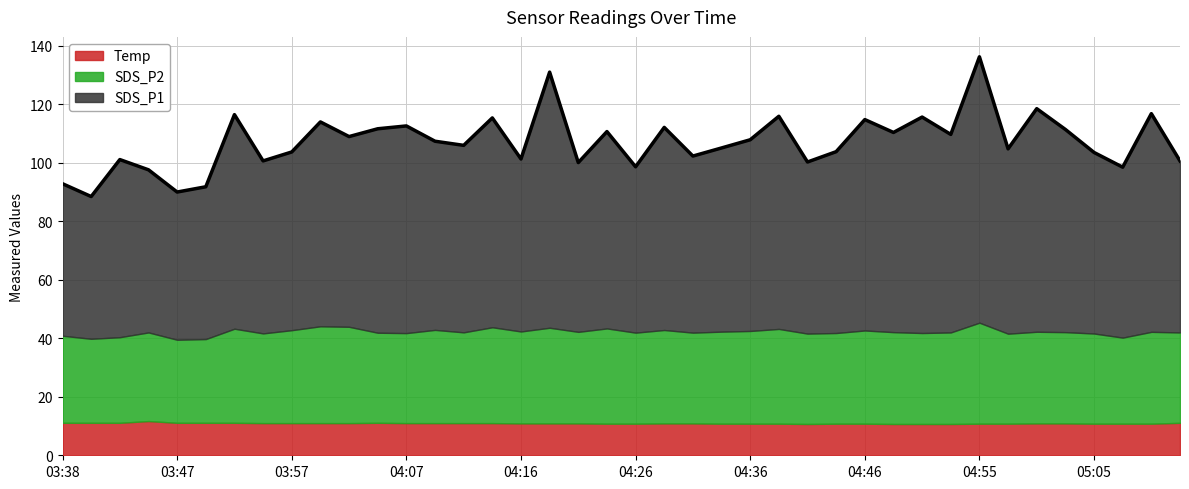

At which label does SDS_P2 reach its peak?

04:55